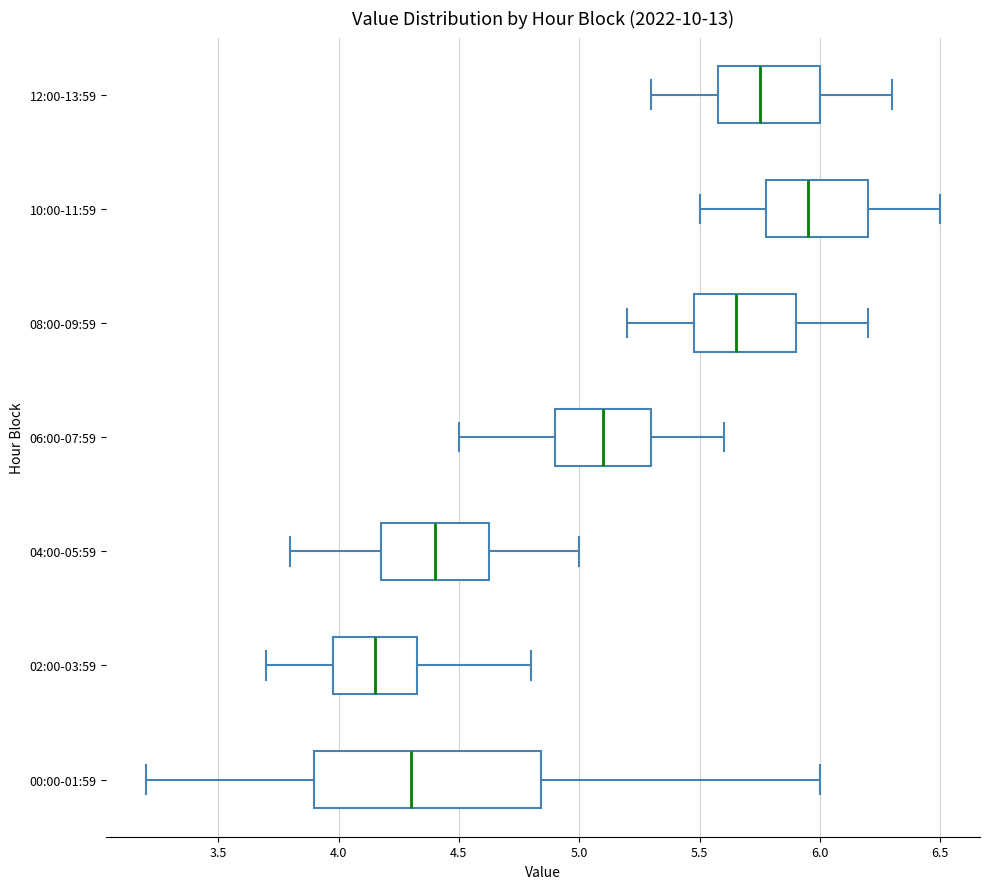

Comparing the boxes themselves (not the whiskers), which one is the widest?

00:00-01:59